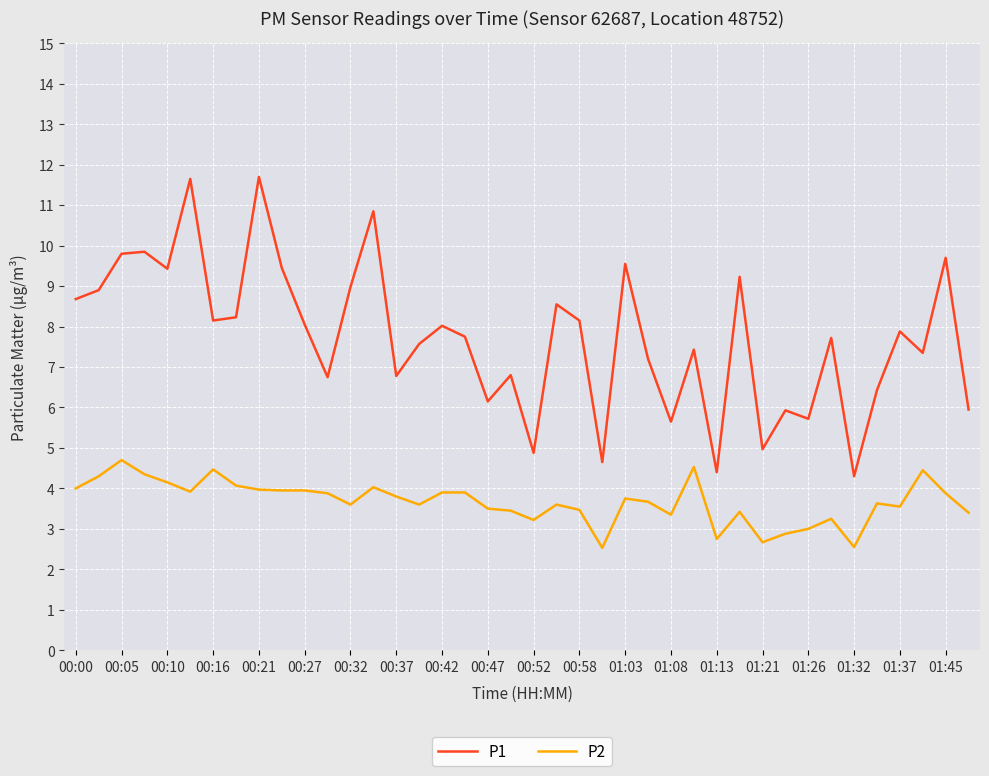

Which series has the largest total across all categories?

P1